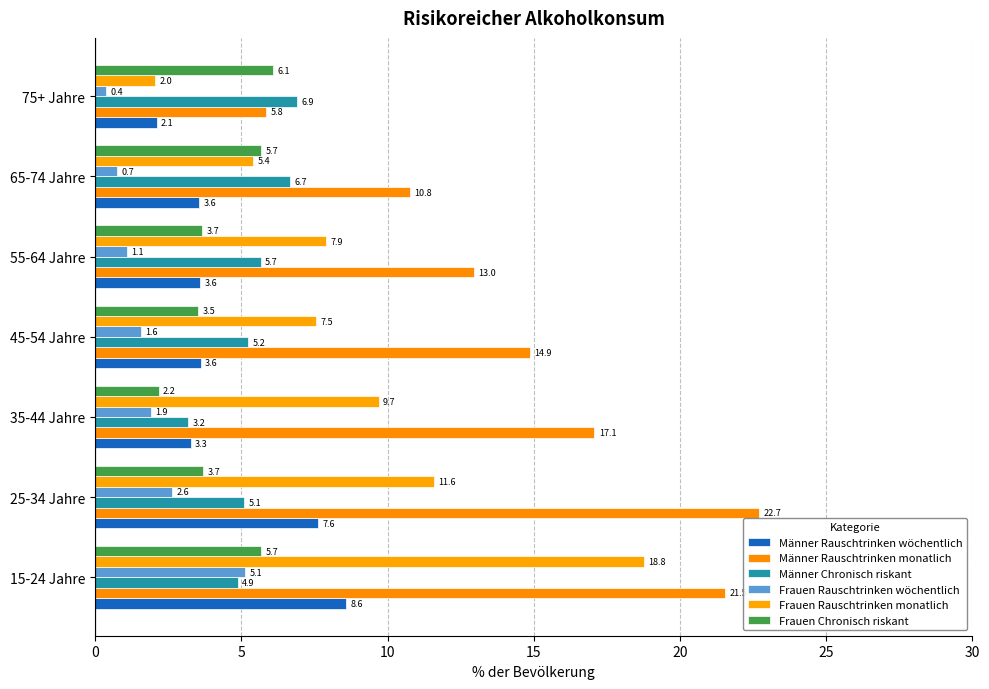

Reading left to right, what are all the values shown in this chart?

Männer Rauschtrinken wöchentlich: 8.6	7.6	3.3	3.6	3.6	3.6	2.1
Männer Rauschtrinken monatlich: 21.5	22.7	17.1	14.9	13.0	10.8	5.8
Männer Chronisch riskant: 4.9	5.1	3.2	5.2	5.7	6.7	6.9
Frauen Rauschtrinken wöchentlich: 5.1	2.6	1.9	1.6	1.1	0.7	0.4
Frauen Rauschtrinken monatlich: 18.8	11.6	9.7	7.5	7.9	5.4	2.0
Frauen Chronisch riskant: 5.7	3.7	2.2	3.5	3.7	5.7	6.1